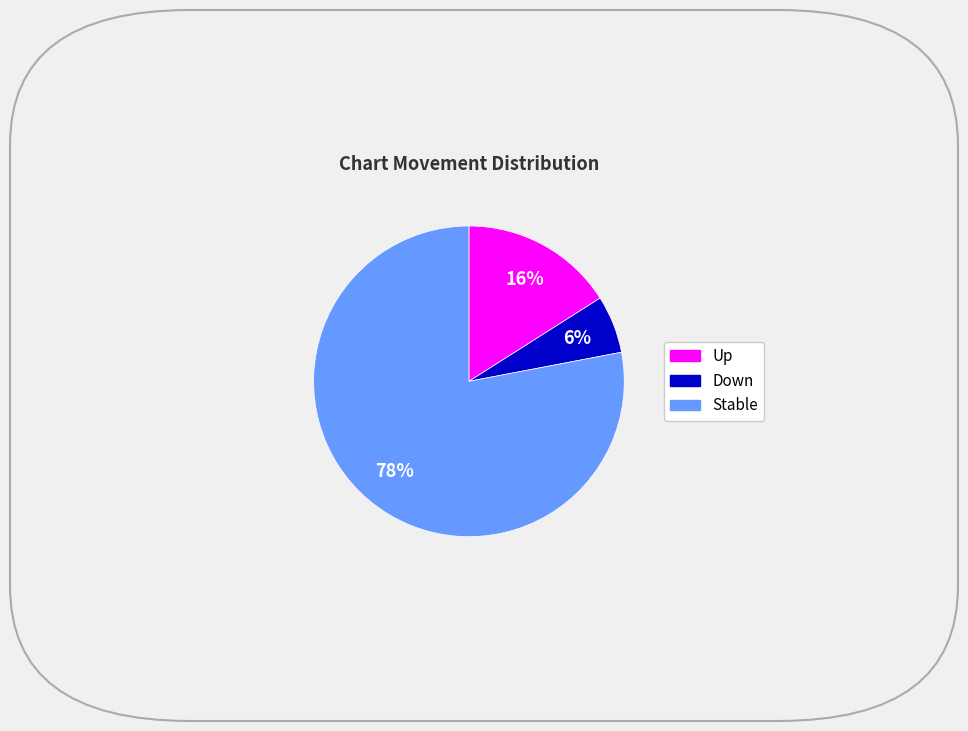

Count the number of slices in the pie.

3